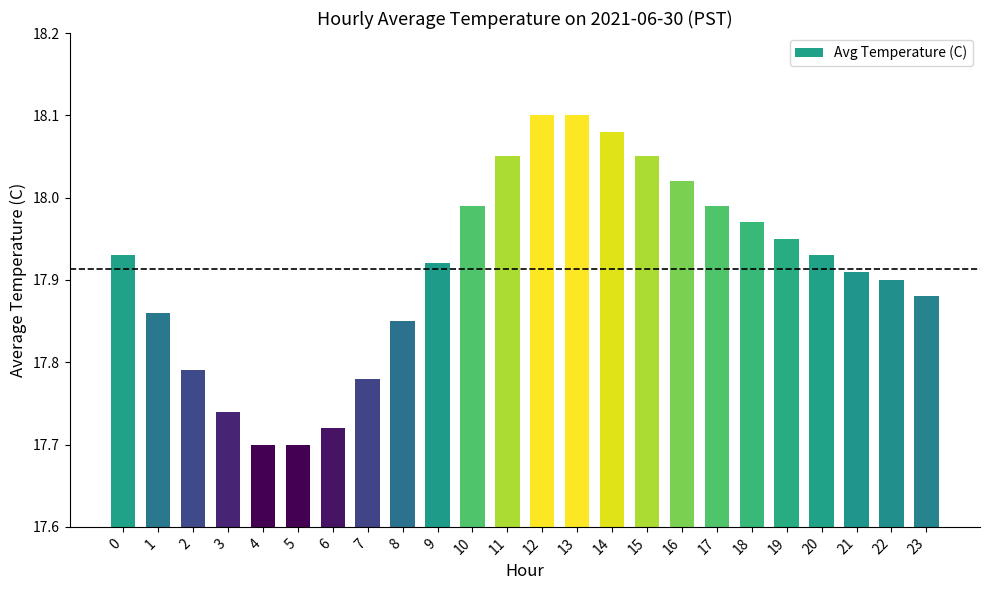

True or false: the data shows 17.9 at 23.

True